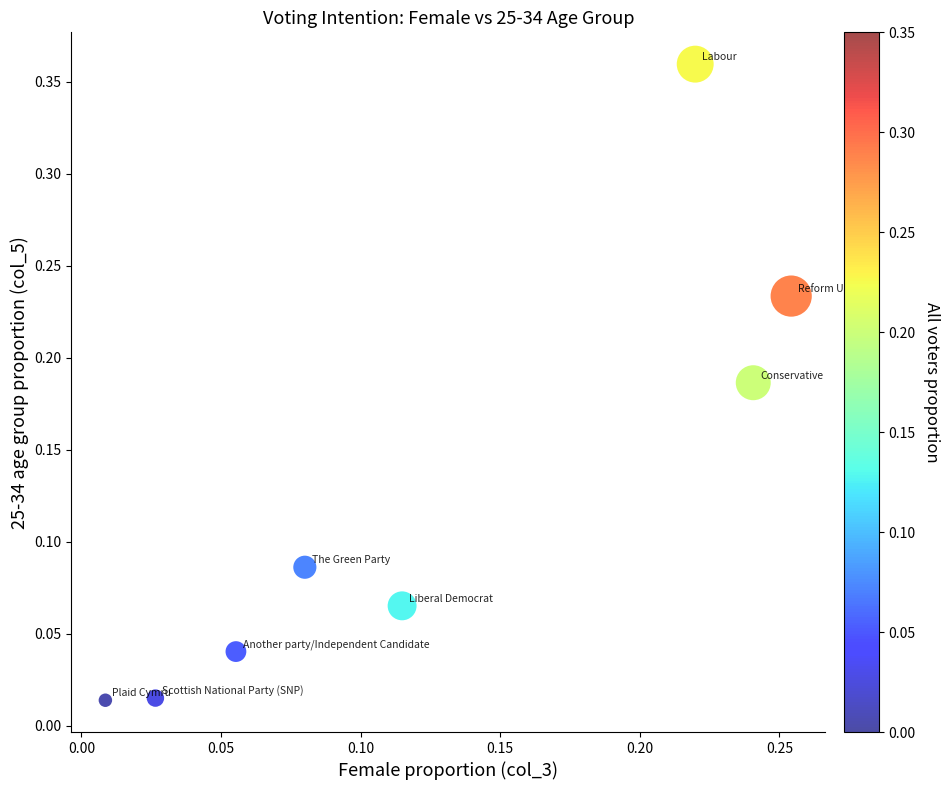

What is the range of Y values (max minus min)?

0.3